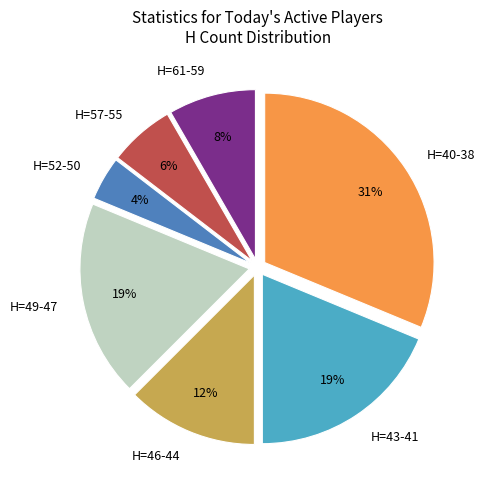

Is there a majority slice in this chart?

No